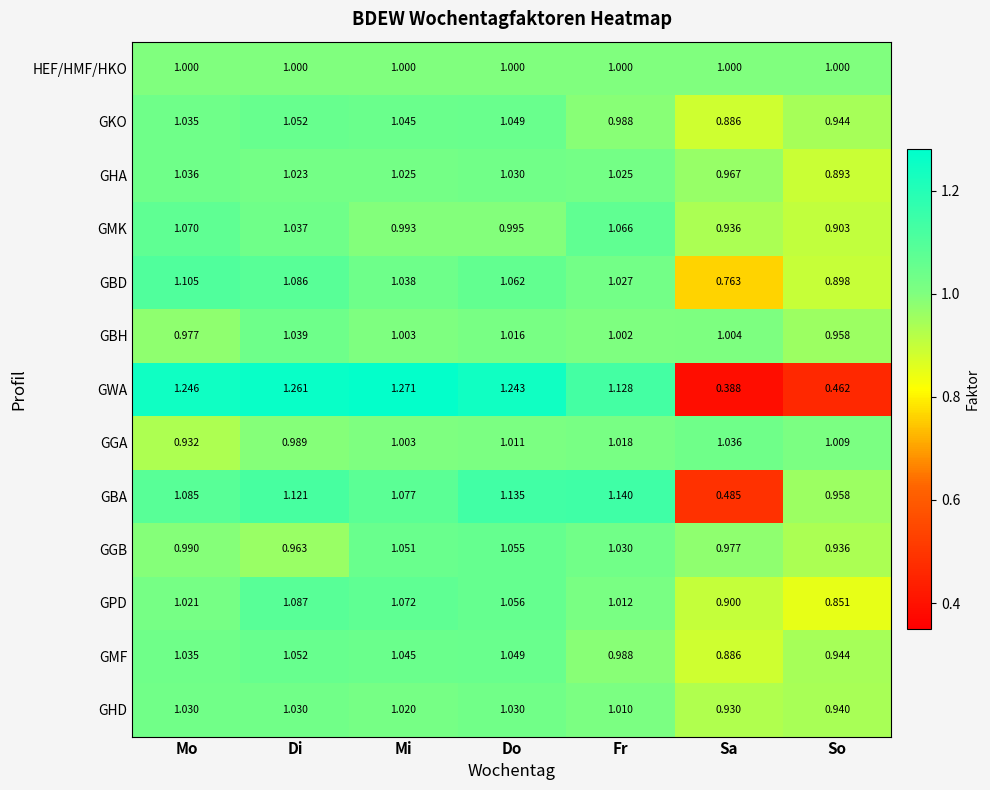

At which category does the chart reach its minimum across all series?

Sa